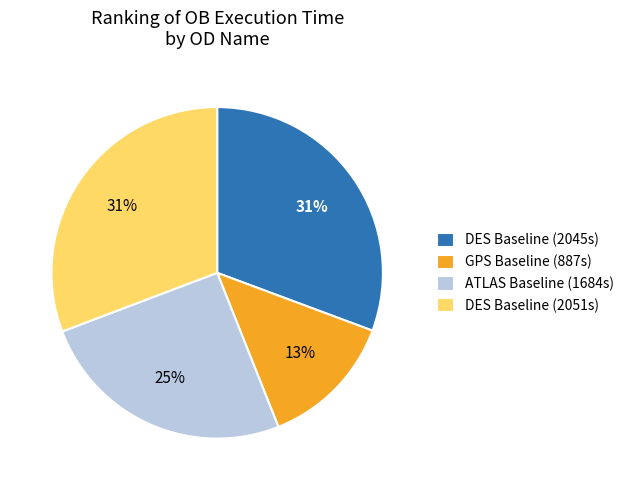

Is there a majority slice in this chart?

No